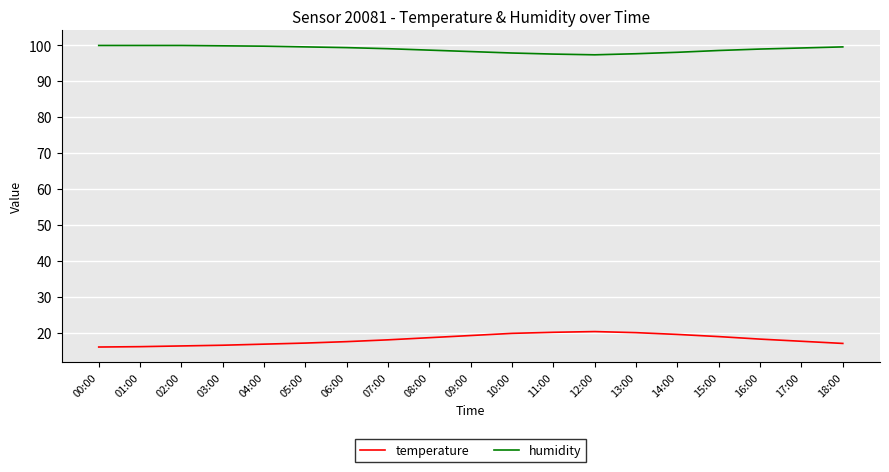

What is the maximum value for humidity?

99.9